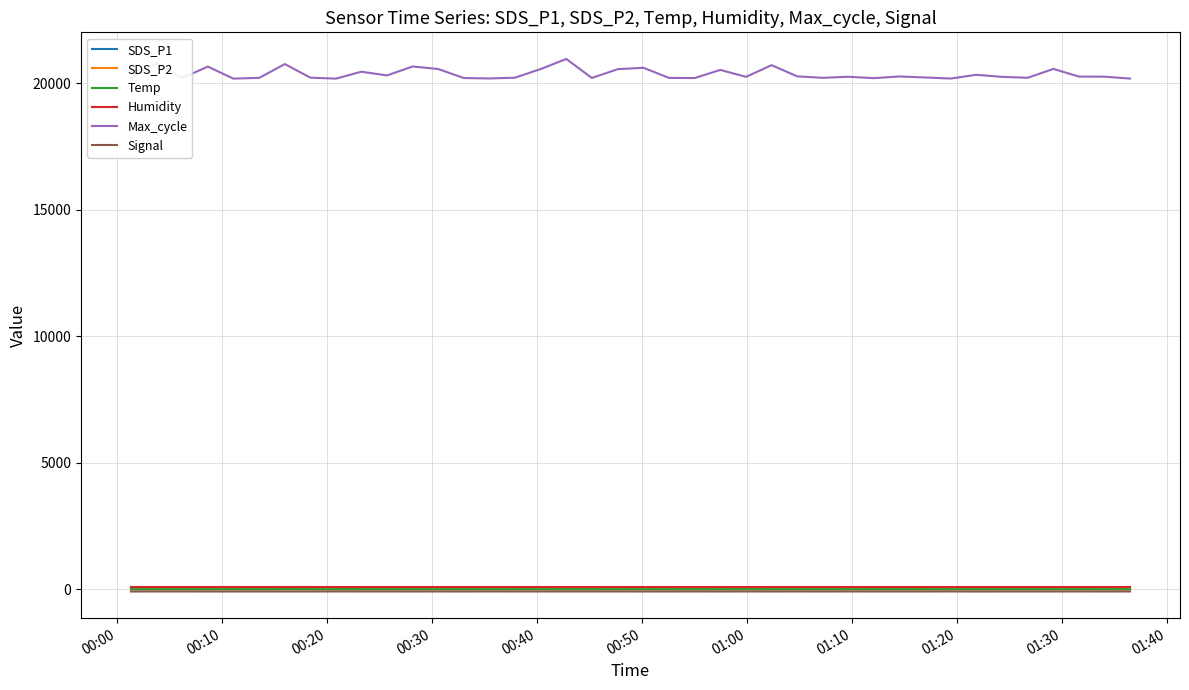

Which series has the largest range (max minus min)?

Max_cycle